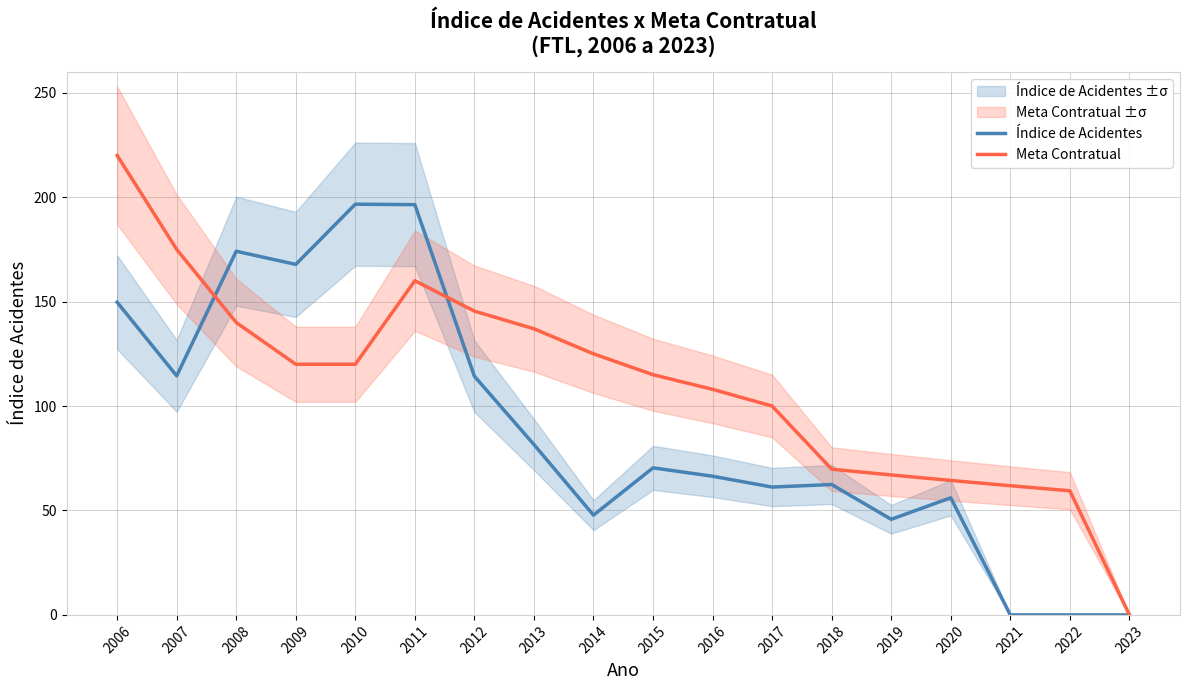

Reading right to left, extract all data points from this chart.

Índice de Acidentes: 2023=0.0	2022=0.0	2021=0.0	2020=56.1	2019=45.8	2018=62.4	2017=61.2	2016=66.4	2015=70.4	2014=47.8	2013=81.6	2012=114.3	2011=196.4	2010=196.7	2009=167.8	2008=174.1	2007=114.5	2006=149.7
Meta Contratual: 2023=0.0	2022=59.4	2021=61.9	2020=64.4	2019=67.0	2018=69.8	2017=100.0	2016=108.0	2015=115.0	2014=125.0	2013=137.0	2012=145.5	2011=160.0	2010=120.0	2009=120.0	2008=140.0	2007=175.0	2006=220.0